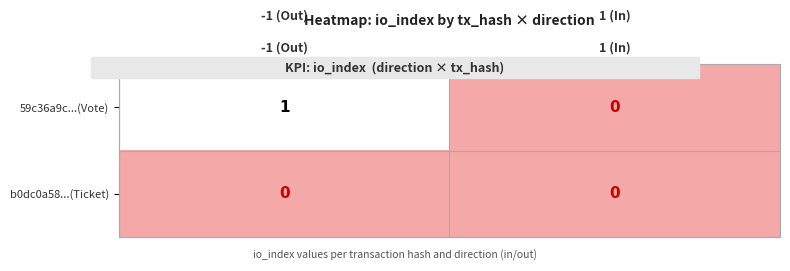

Between -1 (Out) and 1 (In), which series saw the biggest shift?

59c36a9c...(Vote)